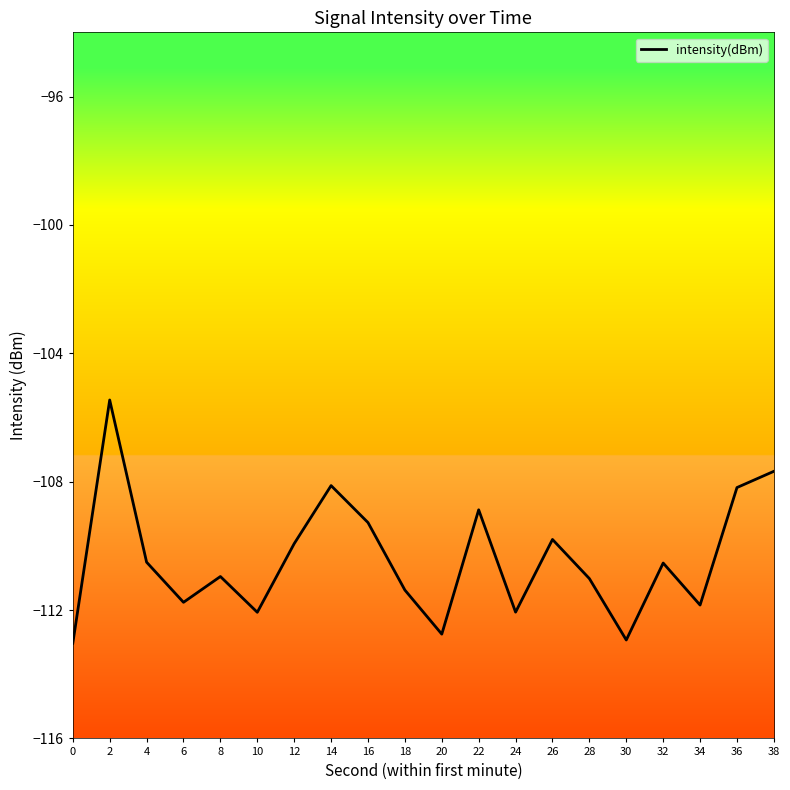

The chart shows a value of -158.8 at 2. True or false?

False